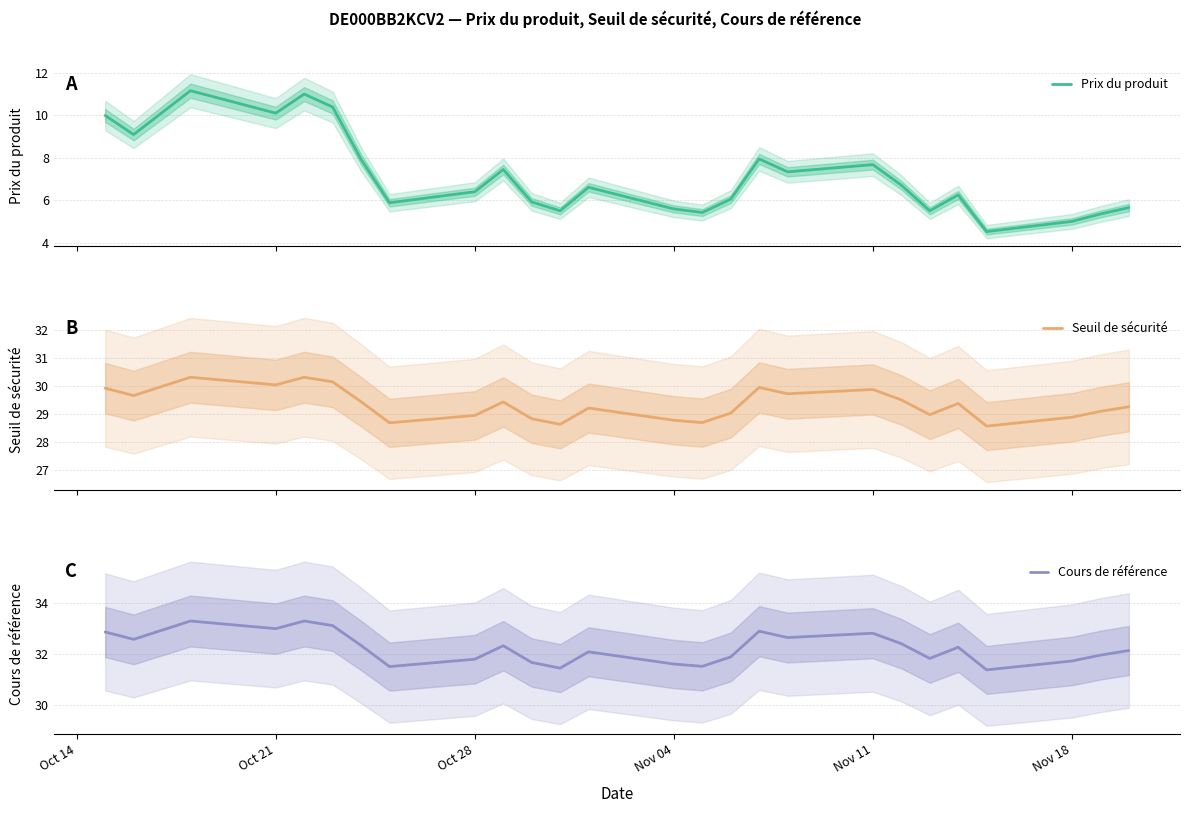

What is the lowest value of the Prix du produit series?

4.5